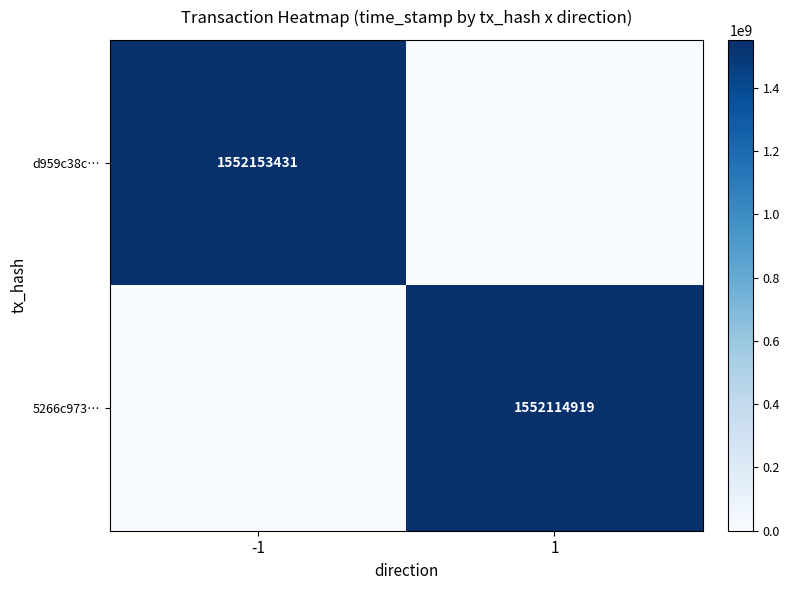

Is it true that d959c38c… equals 1552153431 at -1?

True